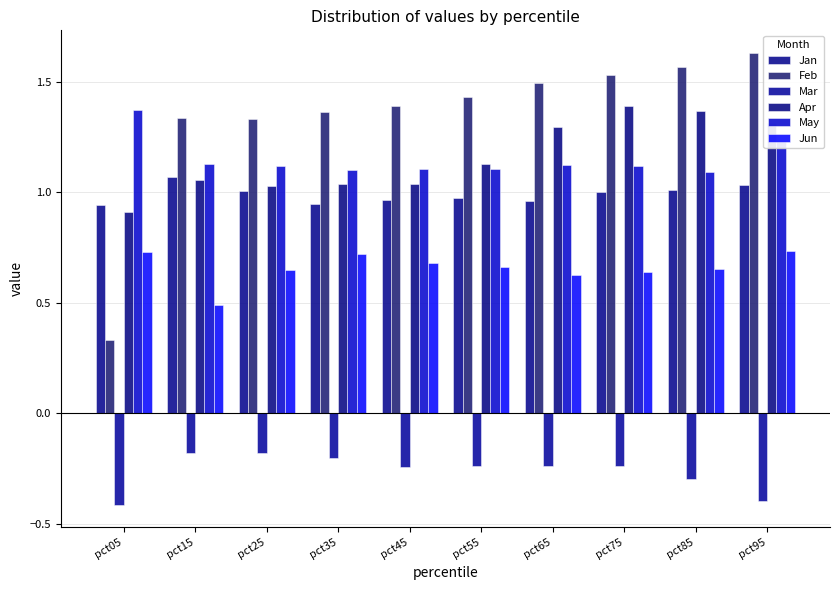

How many bars are there in total?

60